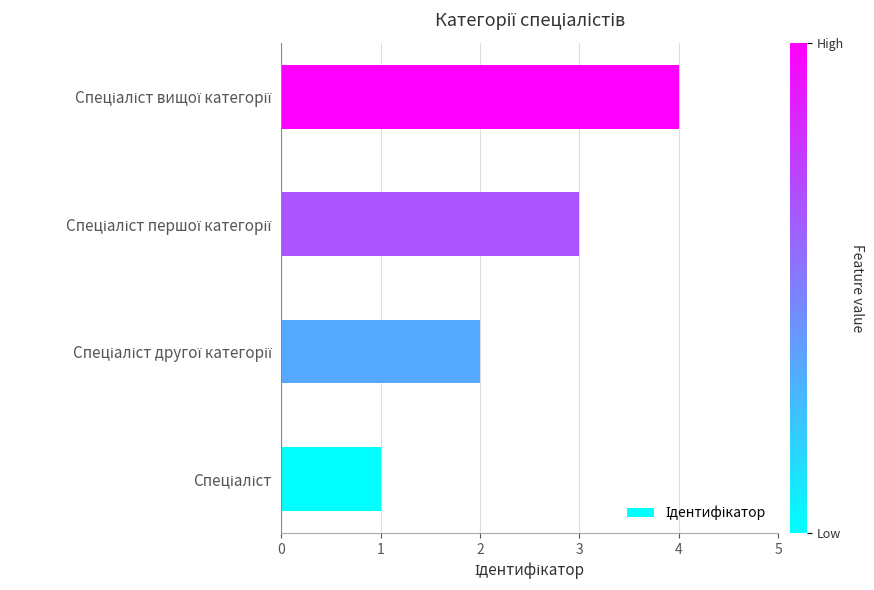

What is the difference between the maximum and minimum values?

3